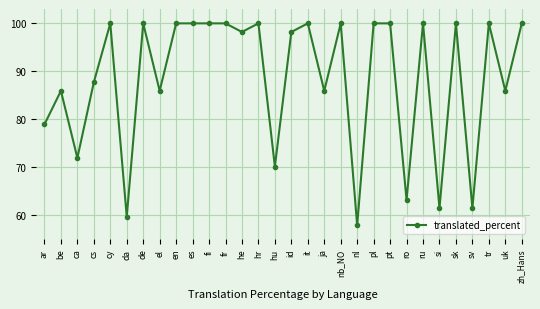

Between zh_Hans and da, which is larger?

zh_Hans